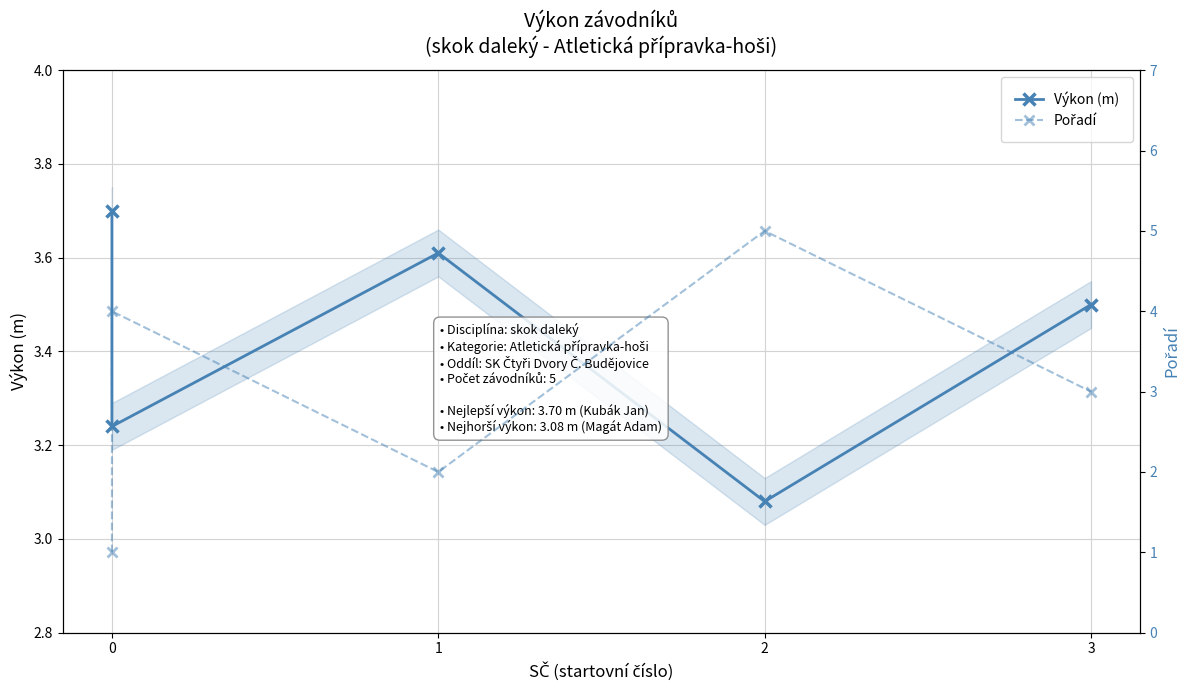

How many categories are shown in the chart?

5